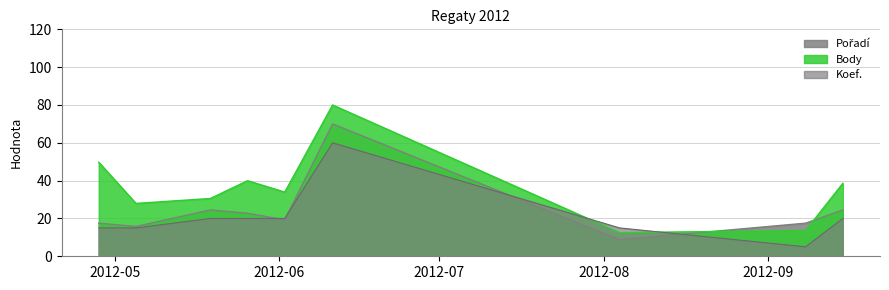

How many lines are shown in the chart?

3